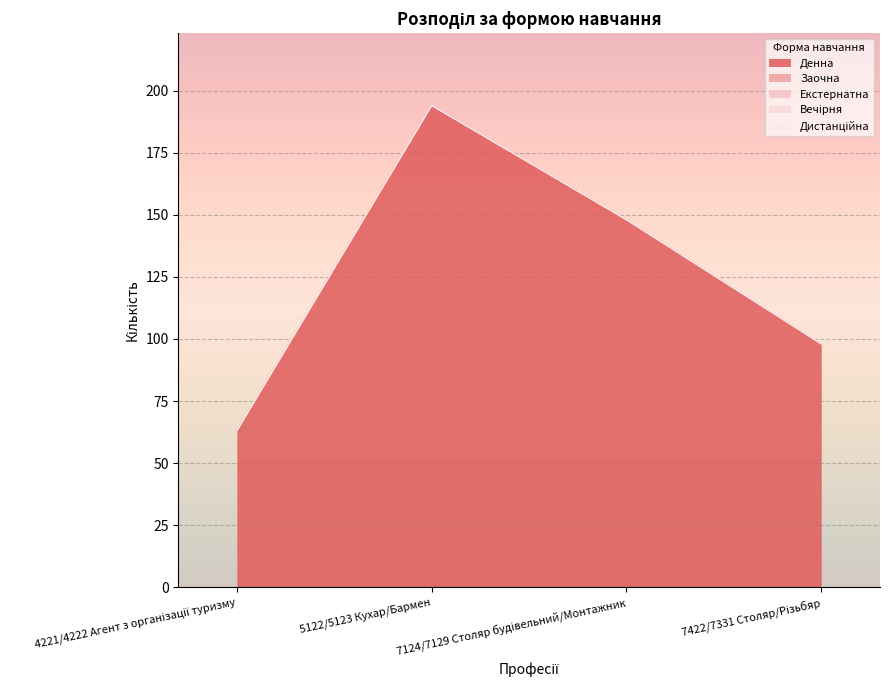

Reading left to right, what are all the values shown in this chart?

Денна: 63	194	148	98
Заочна: 0	0	0	0
Екстернатна: 0	0	0	0
Вечірня: 0	0	0	0
Дистанційна: 0	0	0	0